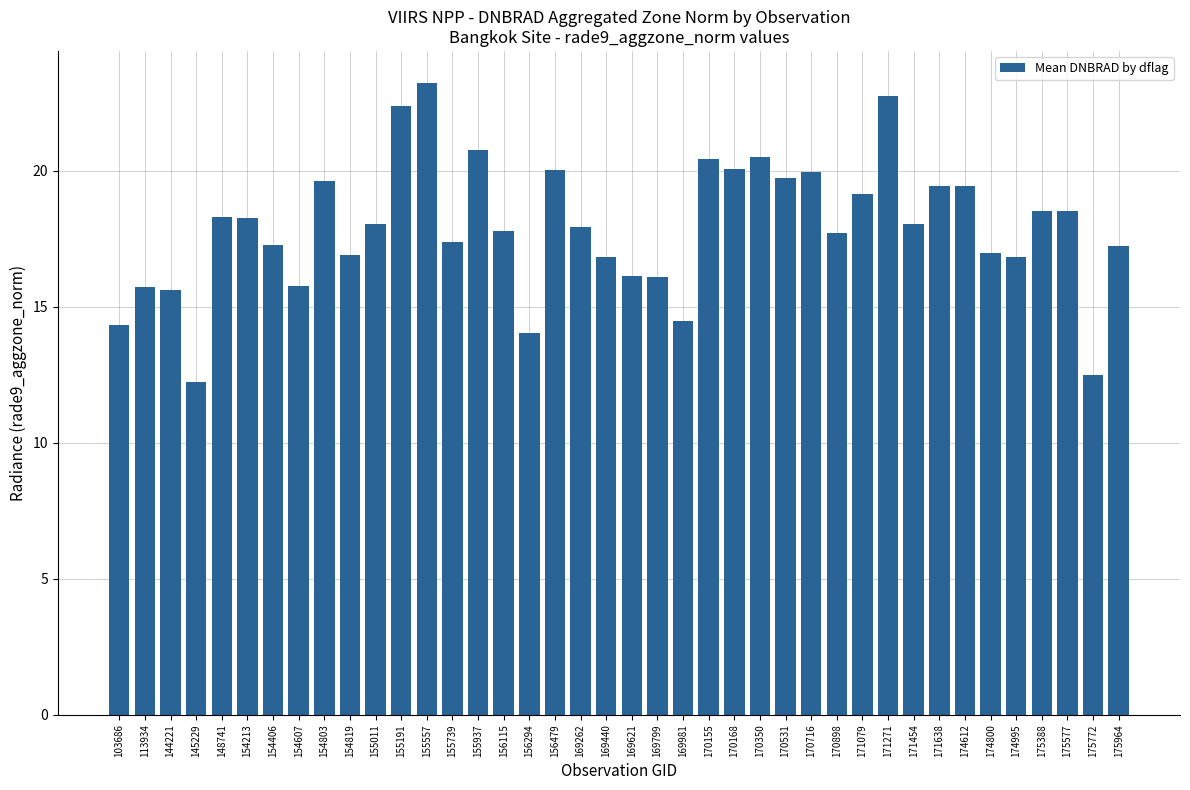

What is the approximate value at 175577?

18.5